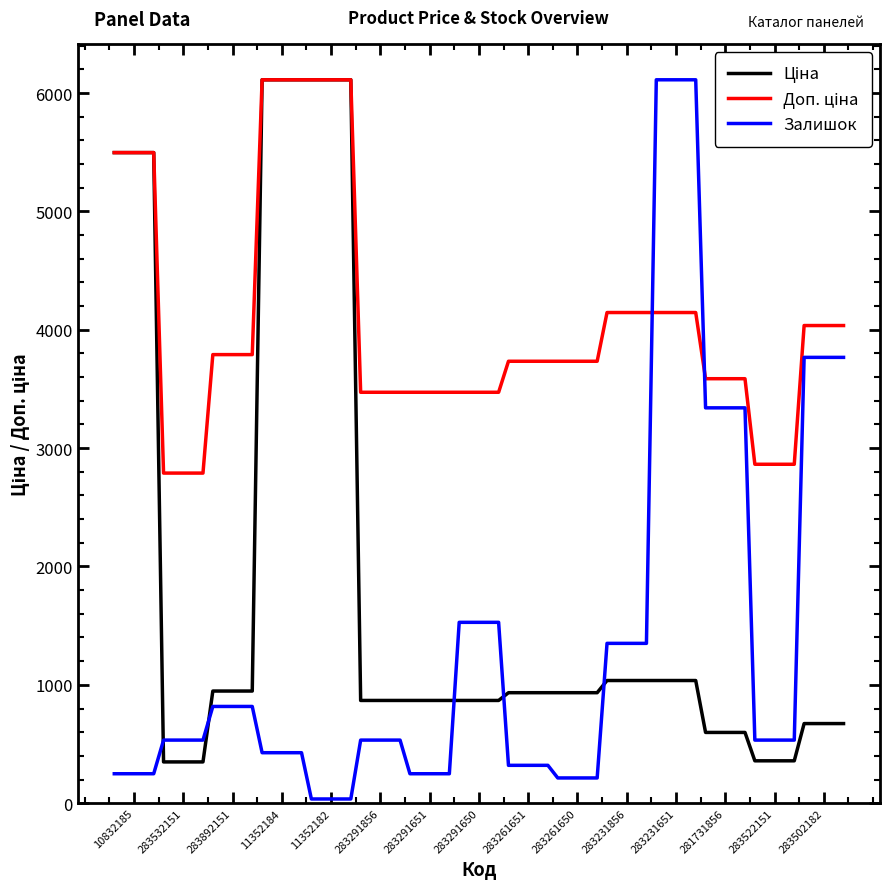

What is the highest value of the Залишок series?

6112.5